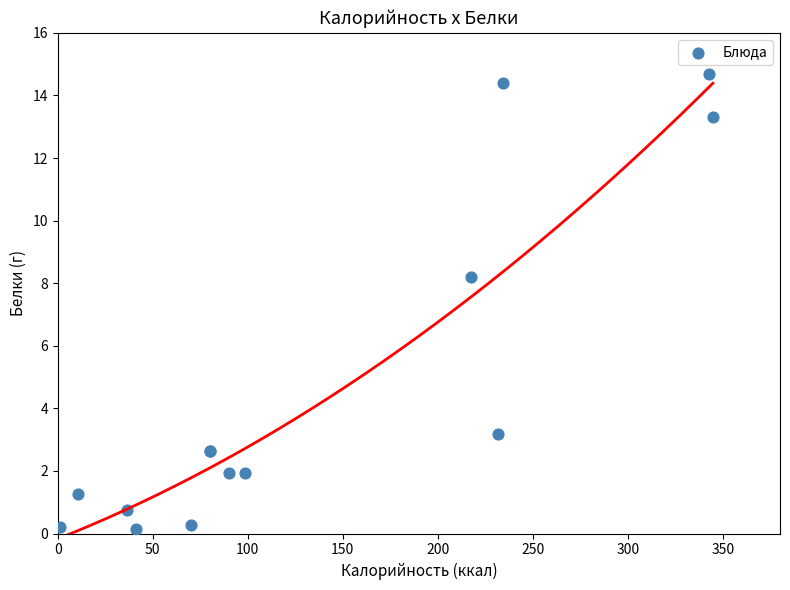

What Y value in the scatter plot is closest to 7?

8.2